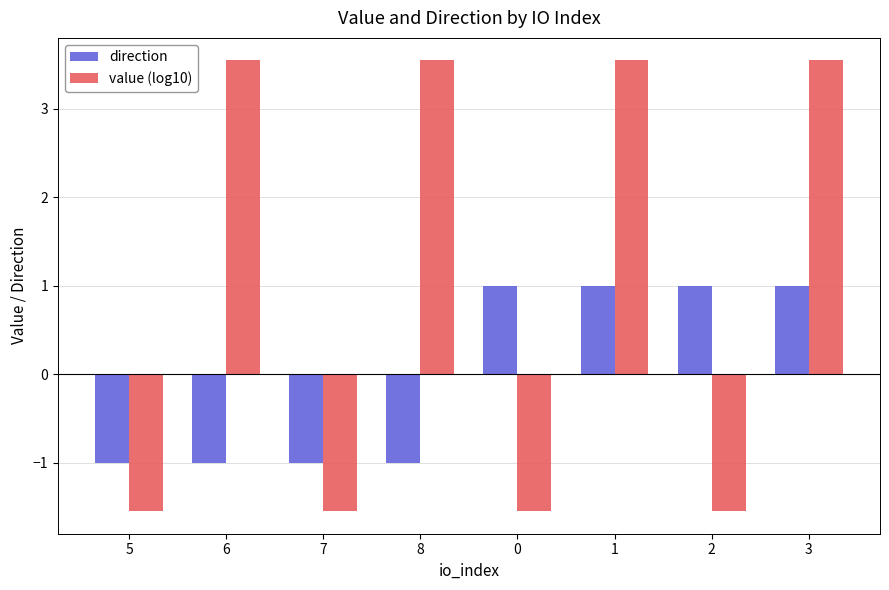

What is the maximum value for value (log10)?

3.5